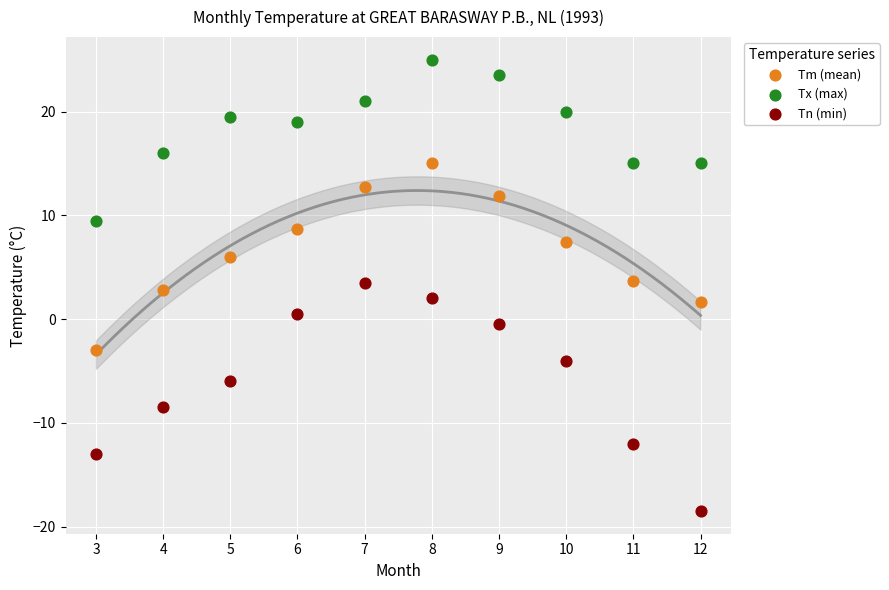

Which series contains the lowest Y value?

Tn (min)